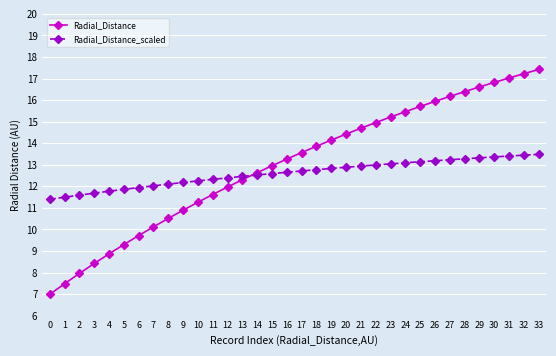

What is the minimum value for Radial_Distance?

7.0